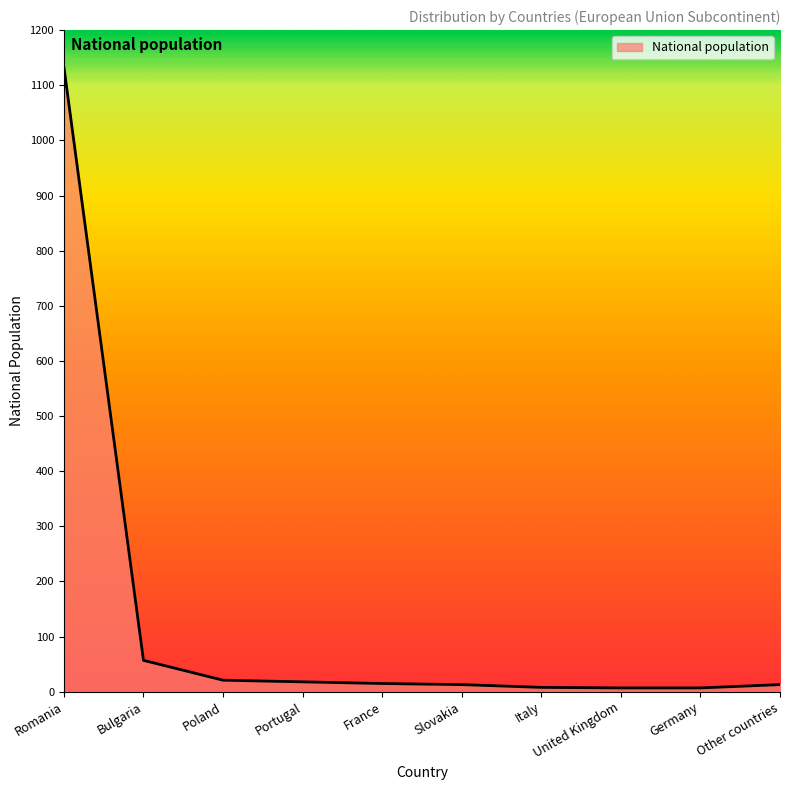

At which label does the data first exceed 15?

Romania